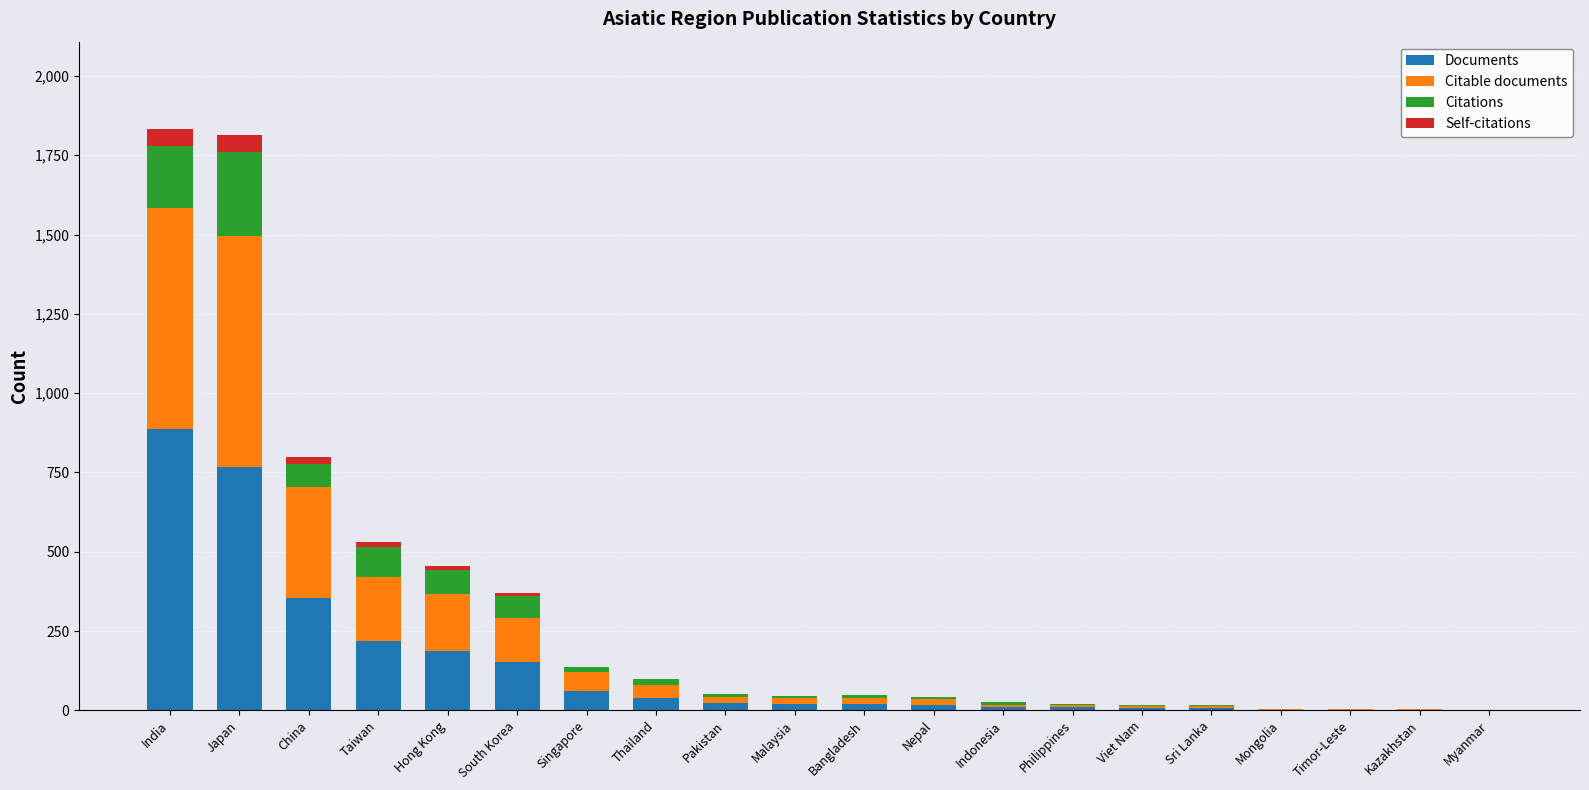

What is the maximum value for Documents?

887.0